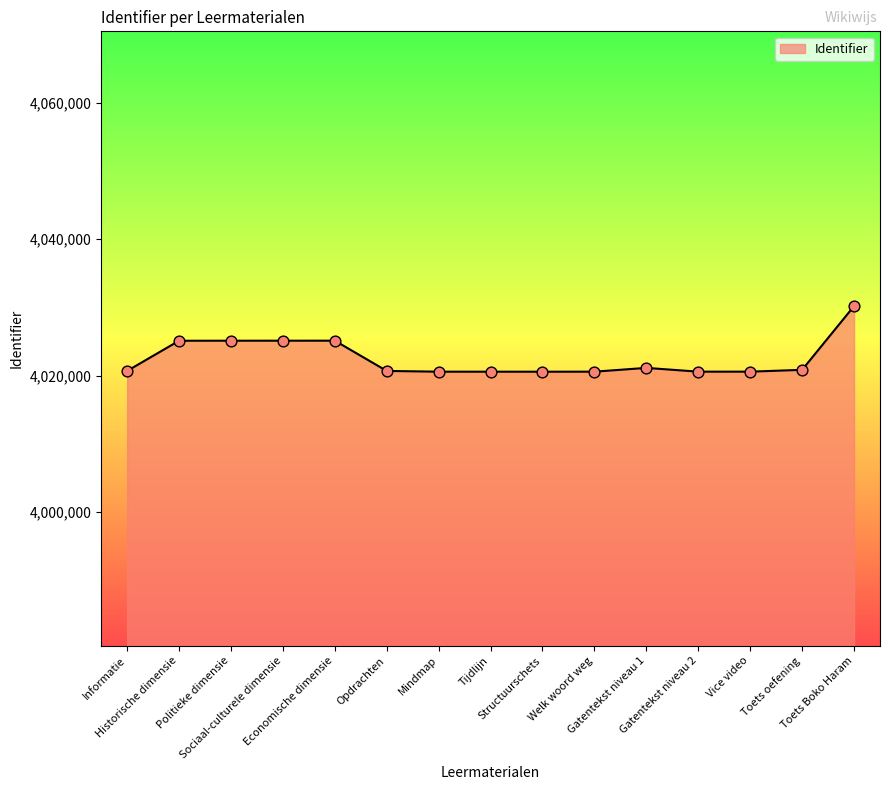

Between Gatentekst niveau 2 and Historische dimensie, which is larger?

Historische dimensie